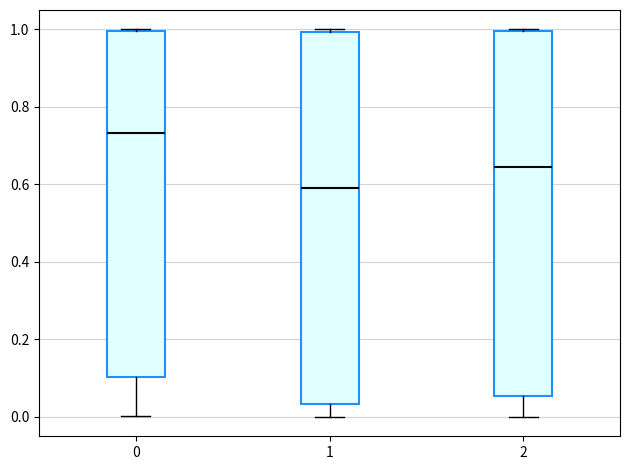

Which box's median line is the highest?

0